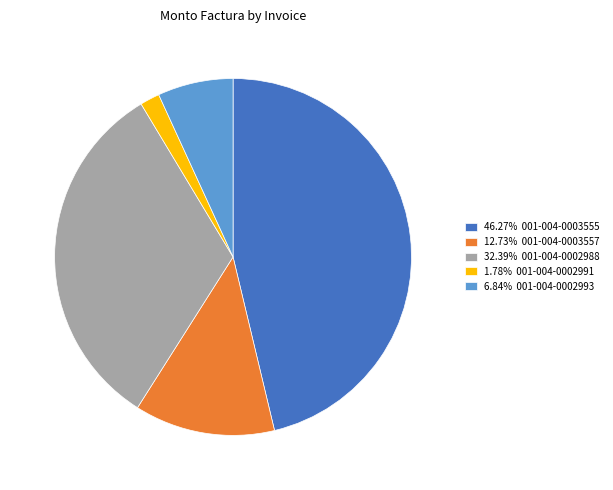

Is there any slice that represents more than half of the pie?

No